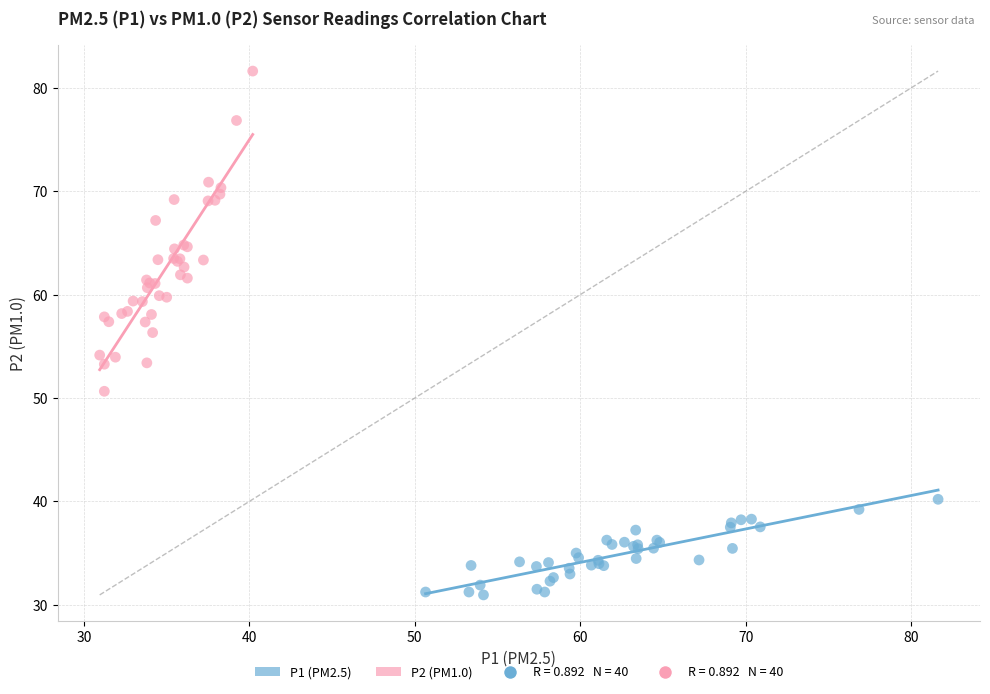

Which series has the widest spread of Y values?

P2 (PM1.0)